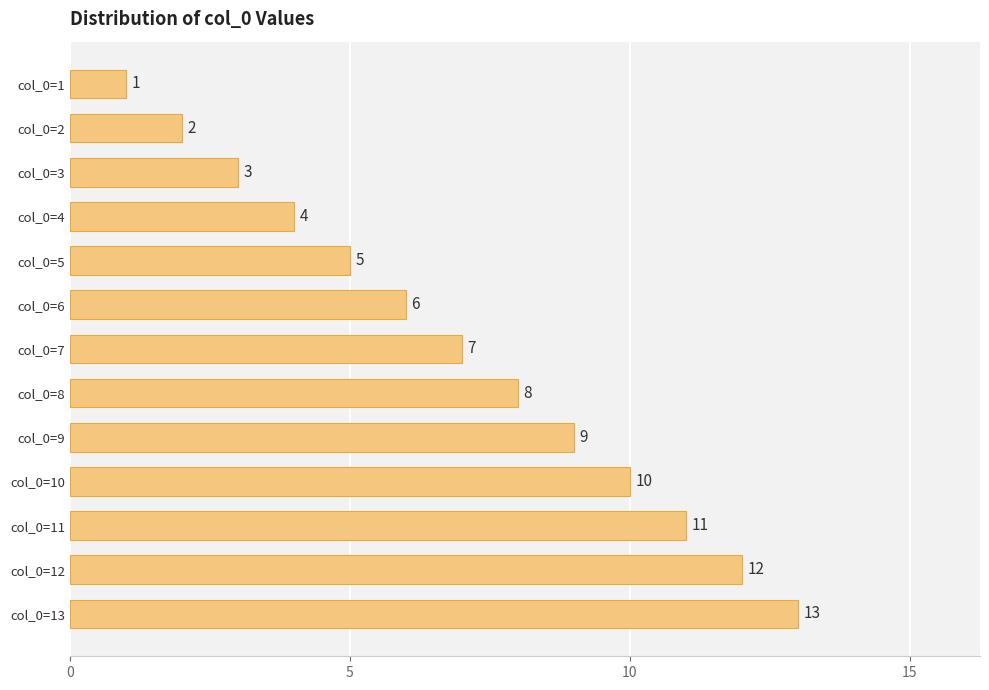

What is the average value?

7